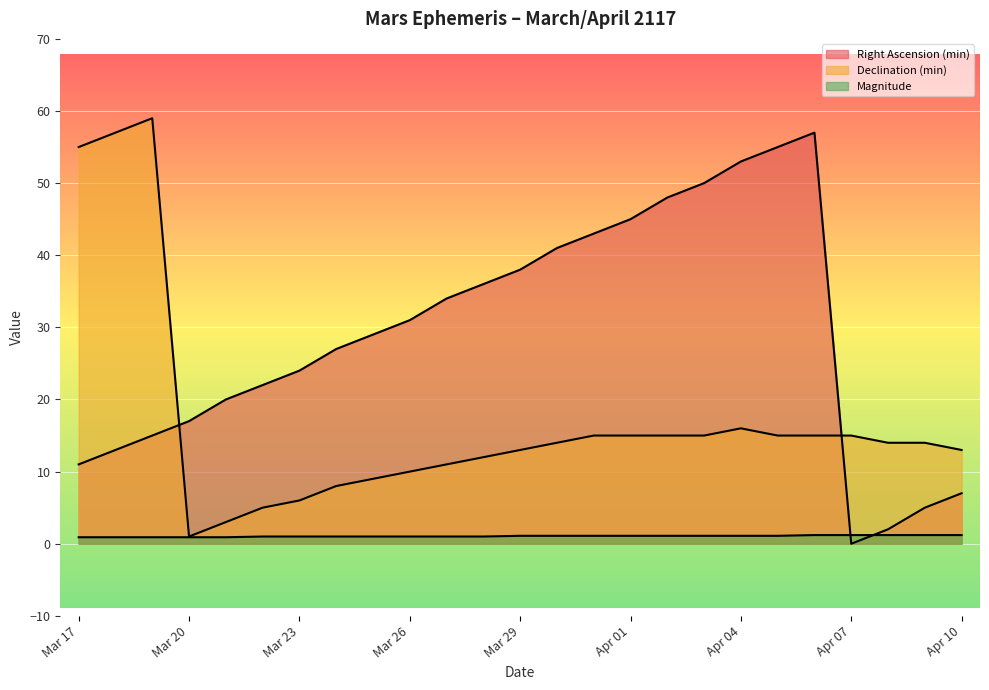

True or false: Magnitude and Right Ascension (min) intersect in this chart.

True